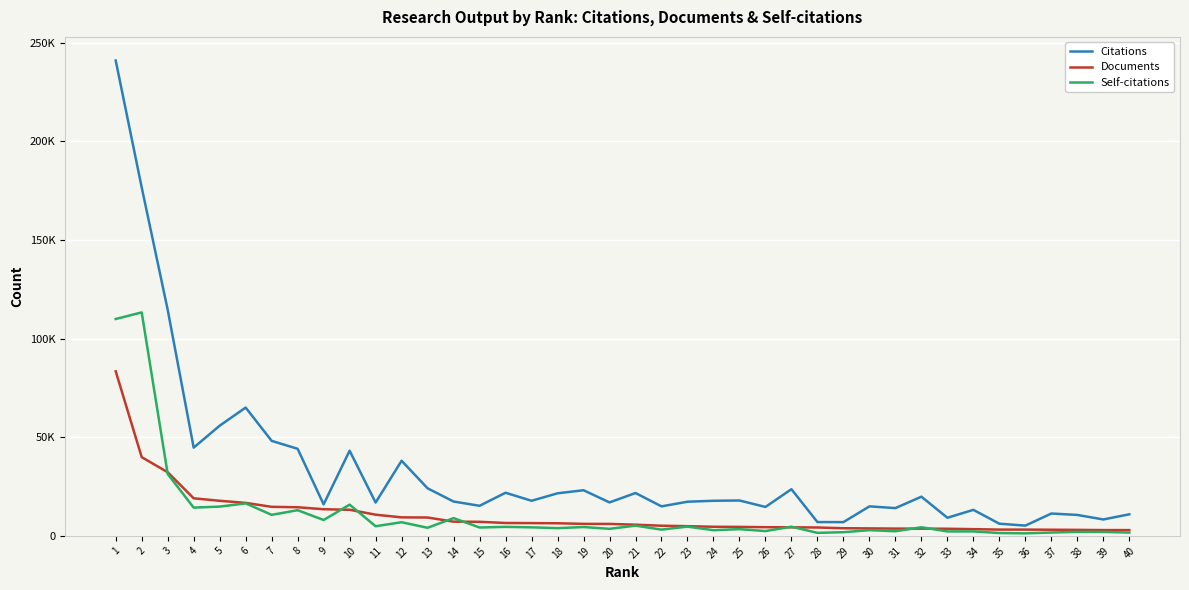

What is the sum of the Documents values at 33 and 29?

7484